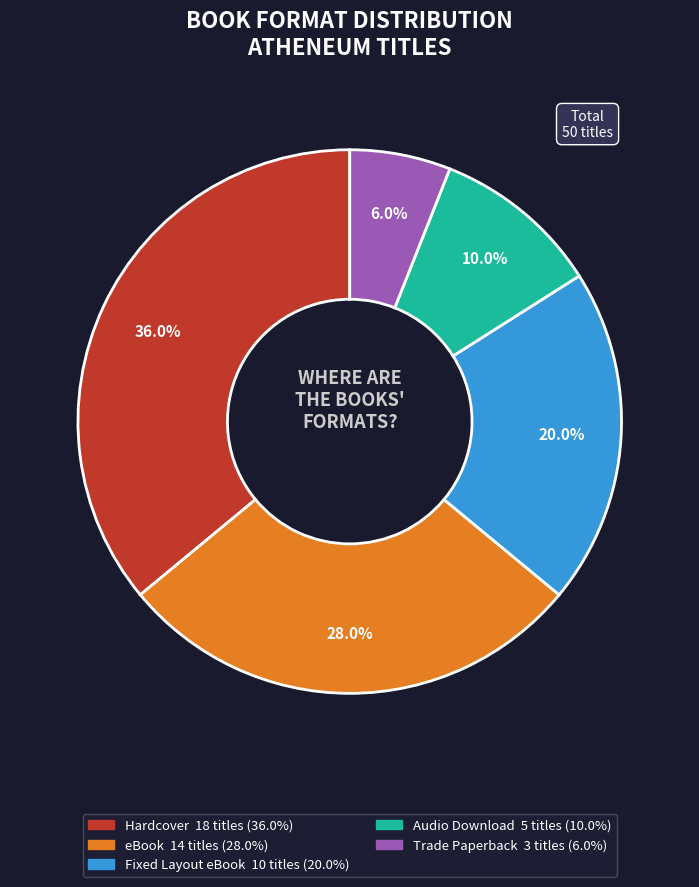

Is there any slice that represents more than half of the pie?

No